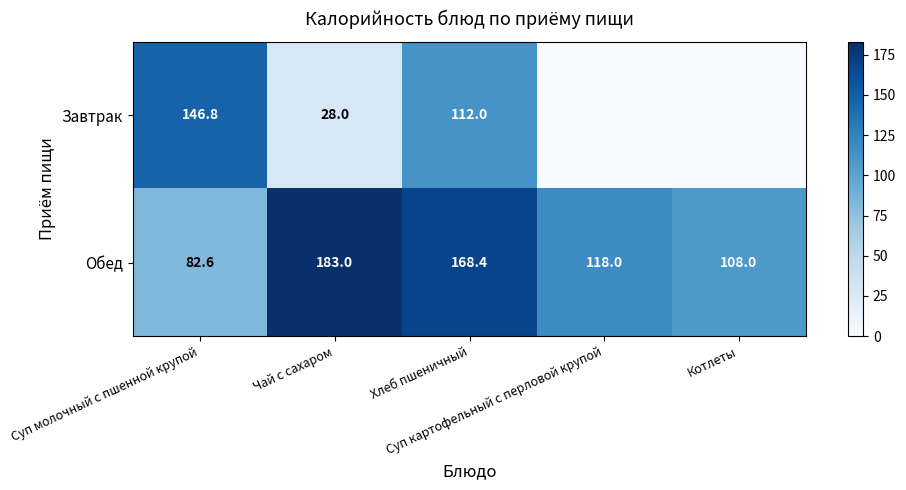

Is it true that Завтрак equals 239.2 at Суп молочный с пшенной крупой?

False